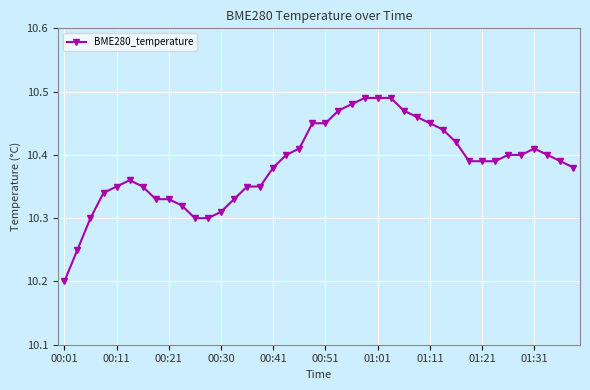

Count the values in the range 10 to 11.

40